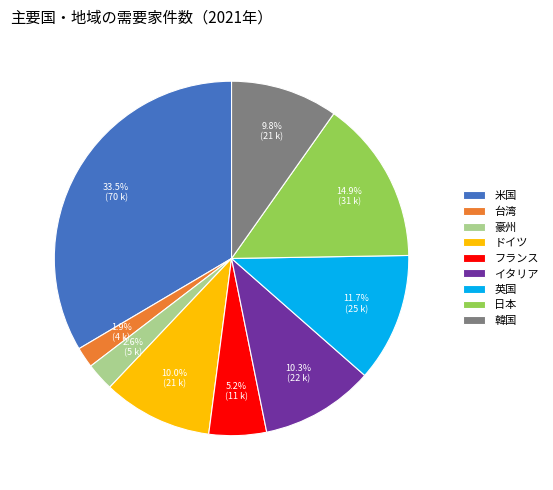

Between 英国 and 豪州, which is larger?

英国